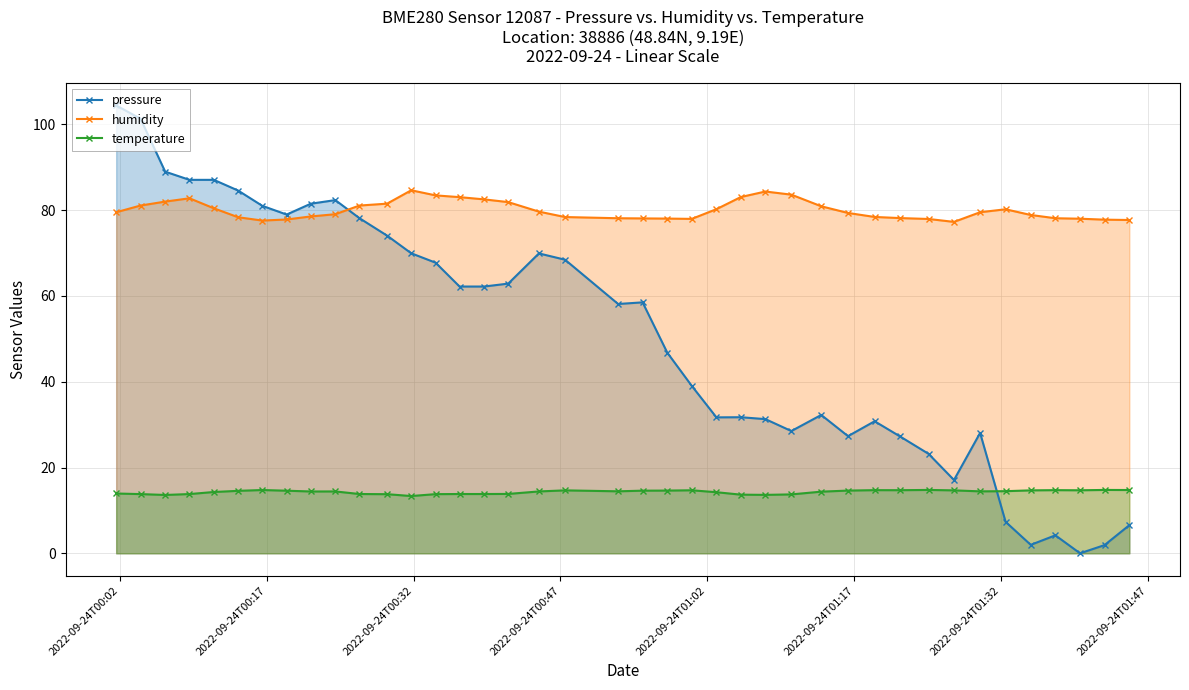

Which series has the largest total across all categories?

humidity